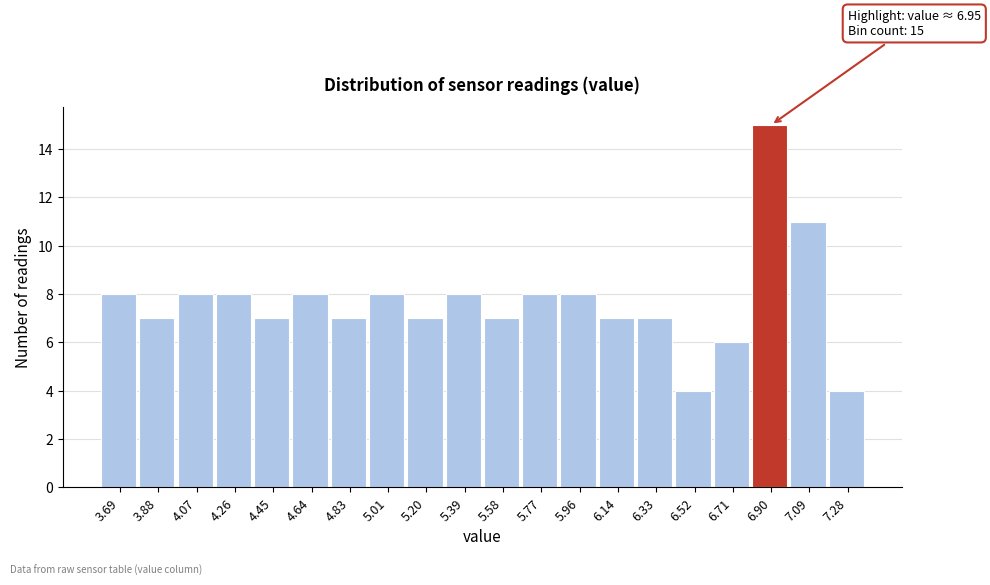

Which range on the x-axis has the tallest bar?

6.80 to 7.00